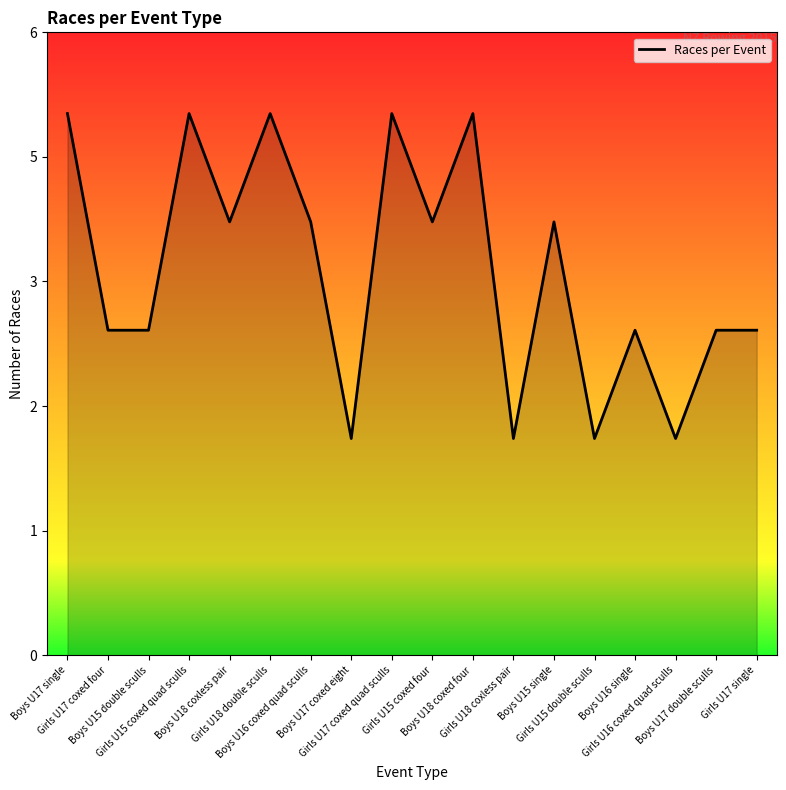

Is this an area chart (filled region under the line)?

Yes